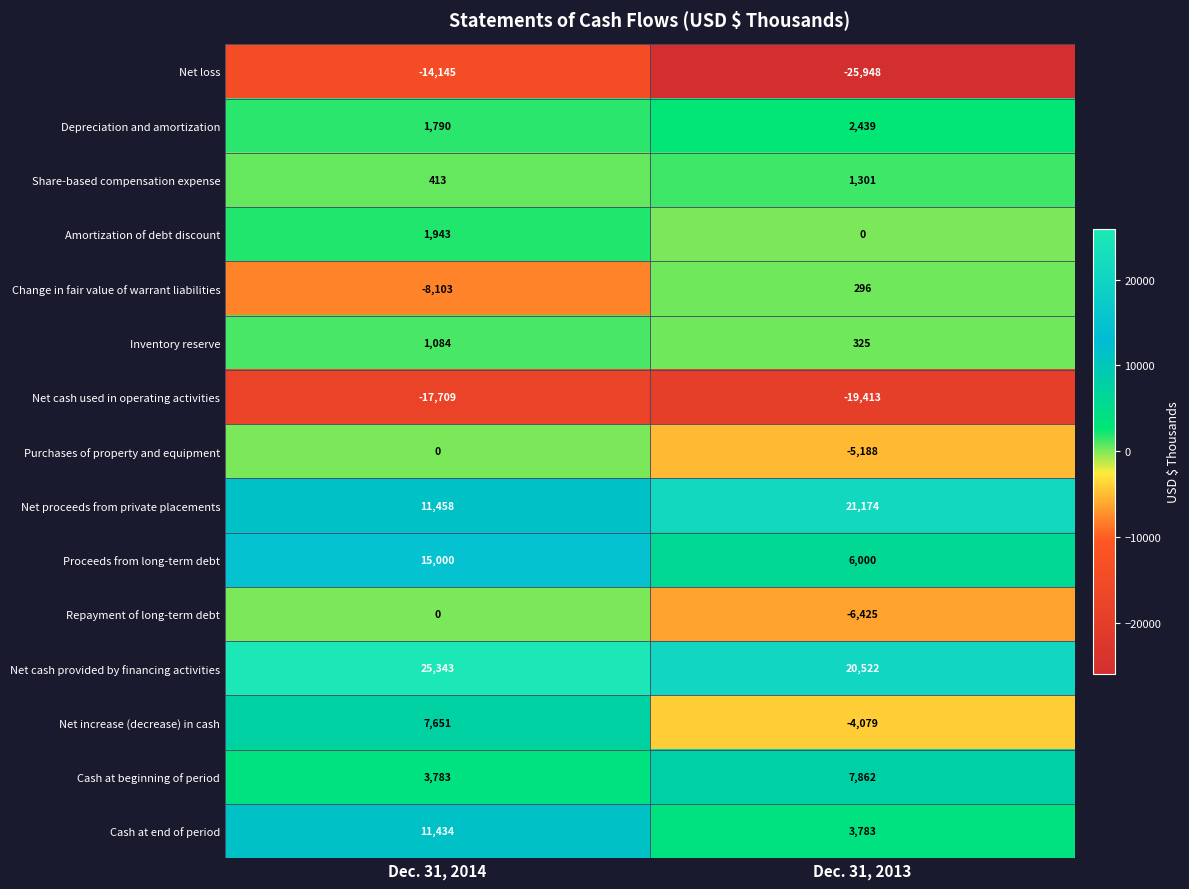

What is the difference between the maximum and minimum values in the Share-based compensation expense series?

888